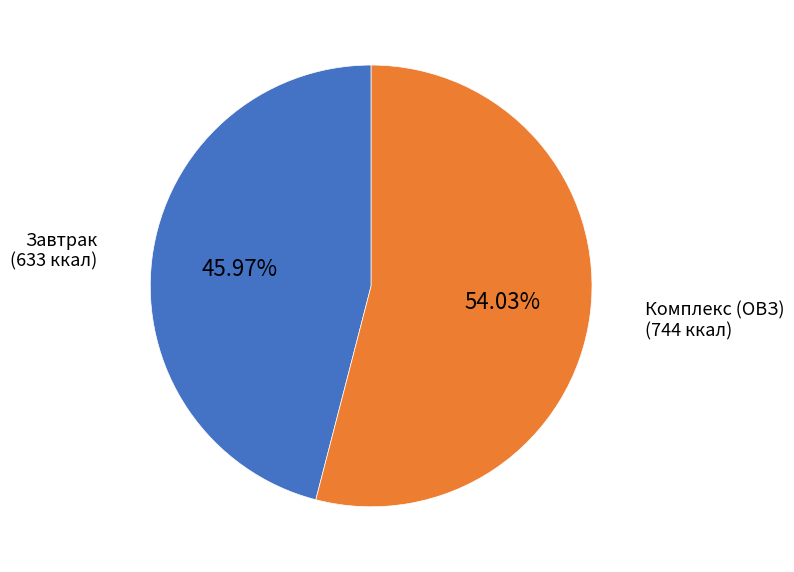

Is there a majority slice in this chart?

Yes